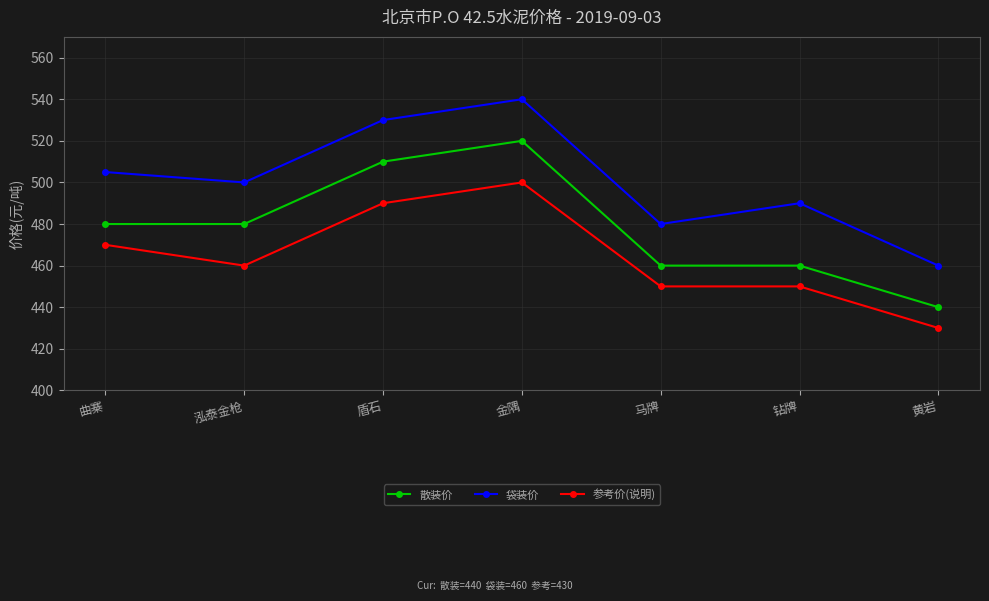

What position from the right is 黄岩?

1